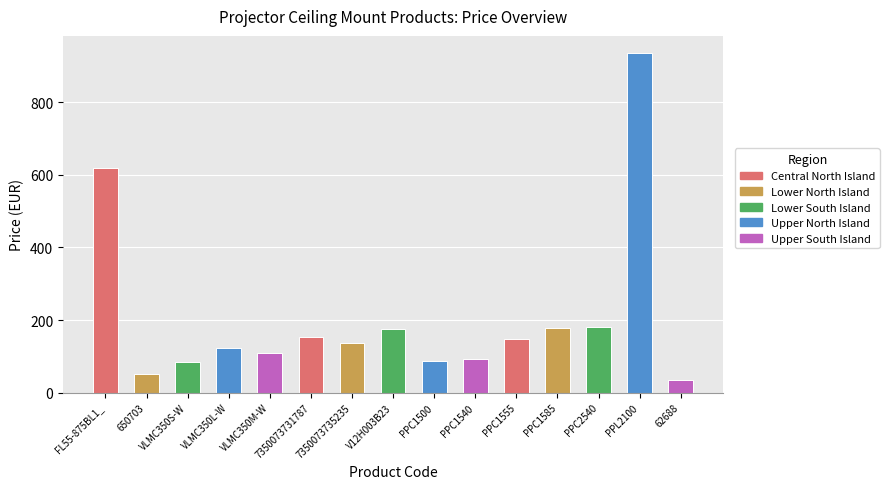

At which label does the data first exceed 137?

FL55-875BL1_